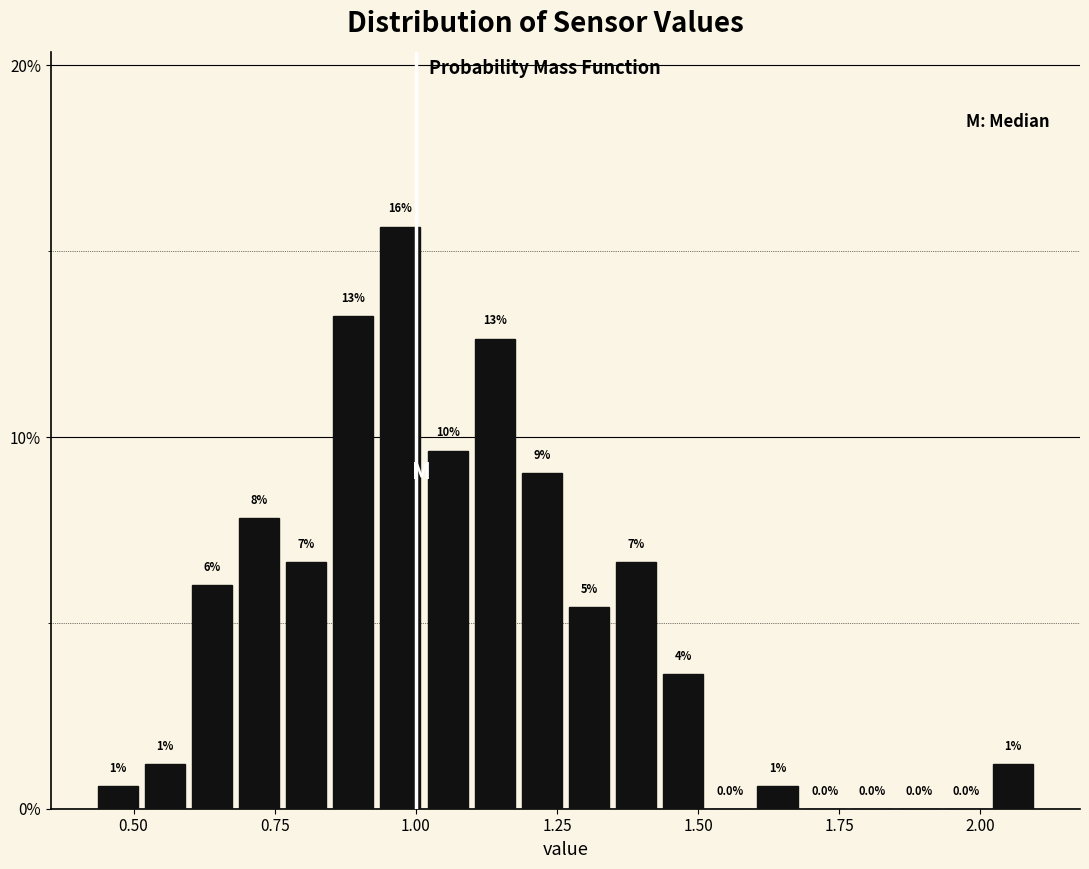

Read against the x-axis, roughly where is the centre of the tallest bar?

0.95